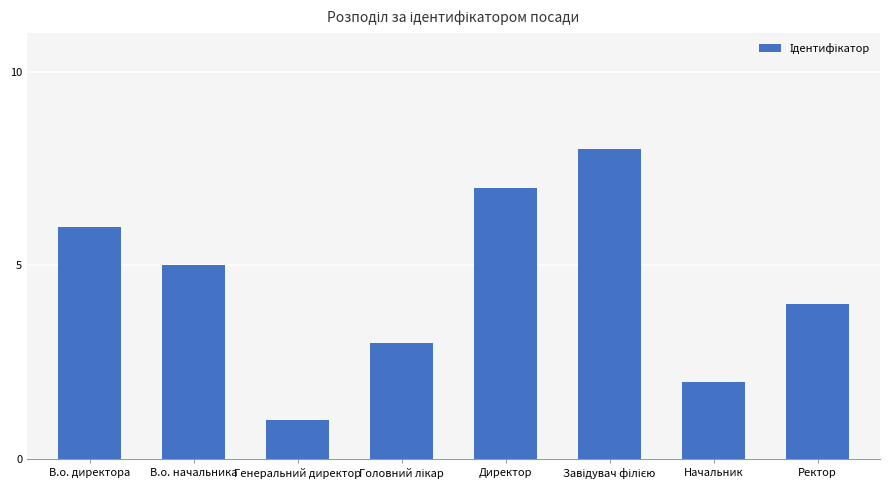

What is the approximate value at В.о. начальника?

5